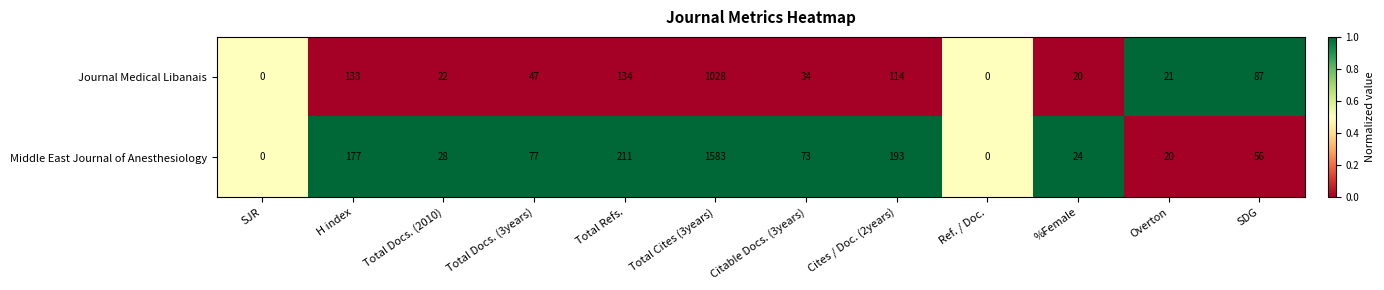

Which series has the largest range (max minus min)?

Middle East Journal of Anesthesiology